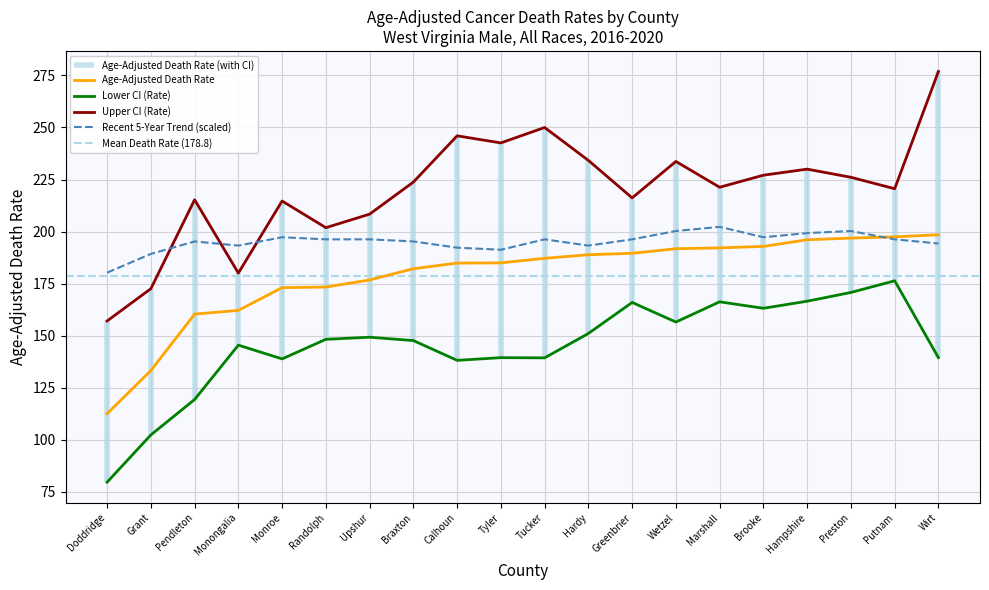

Is it true that Recent 5-Year Trend equals 199.3 at Hampshire?

True